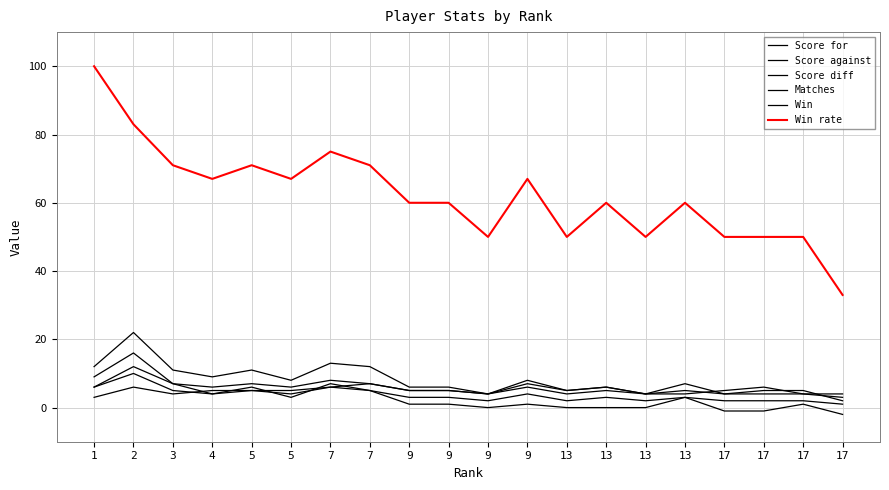

What is the average value of the Win rate series?

62